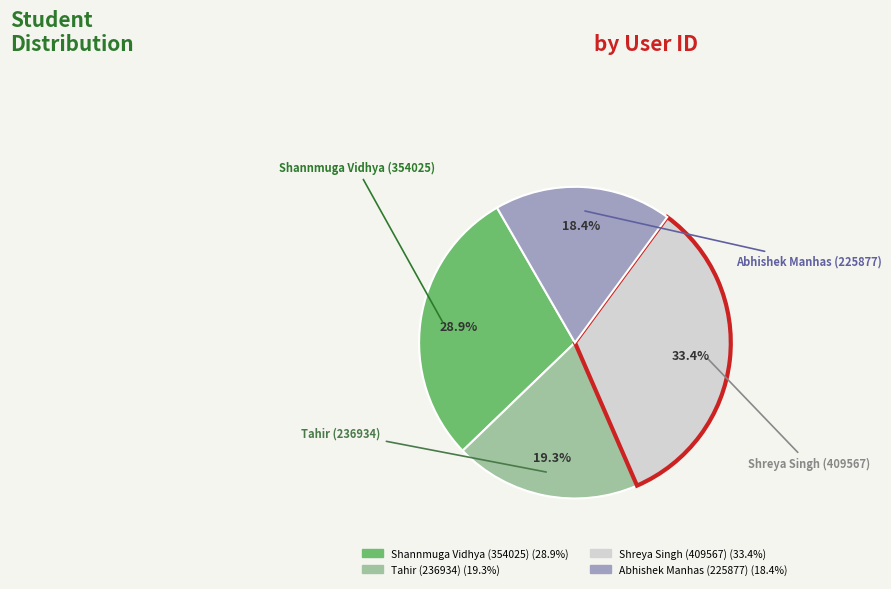

Approximately how many times larger is the value at Shreya Singh (409567) compared to Shannmuga Vidhya (354025)?

1.2